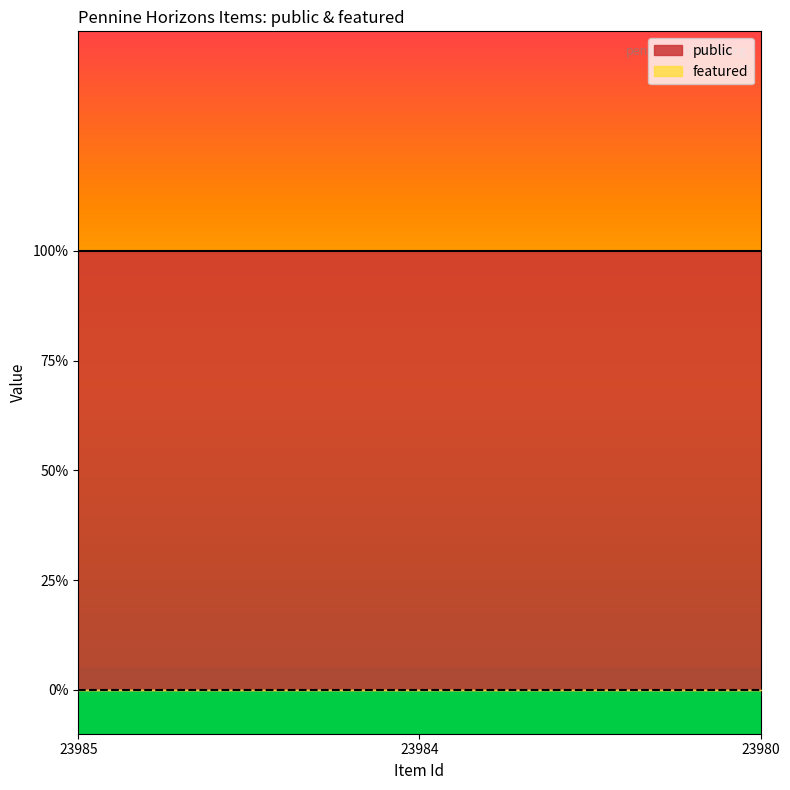

At how many categories does at least one series exceed 0?

3